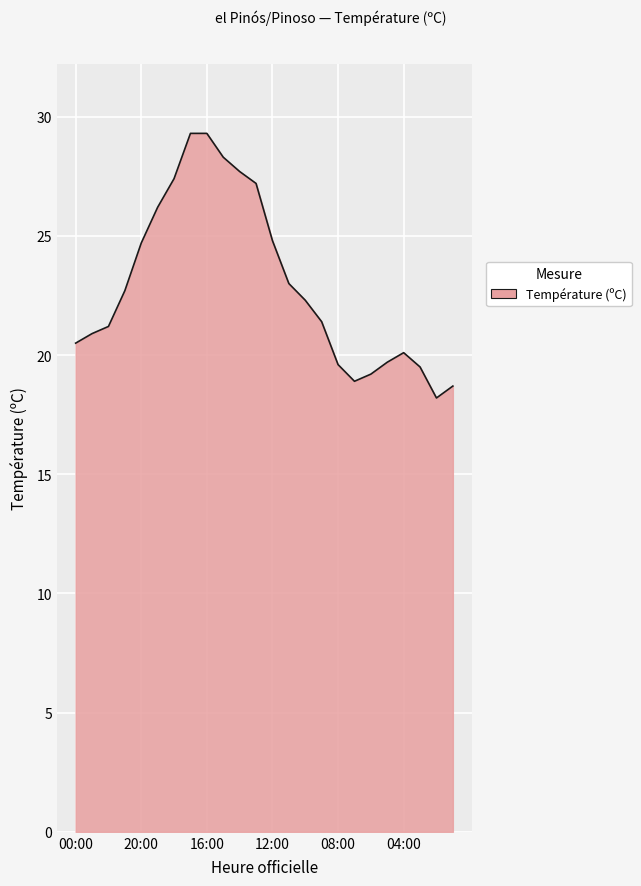

What is the difference between the maximum and minimum values?

11.1